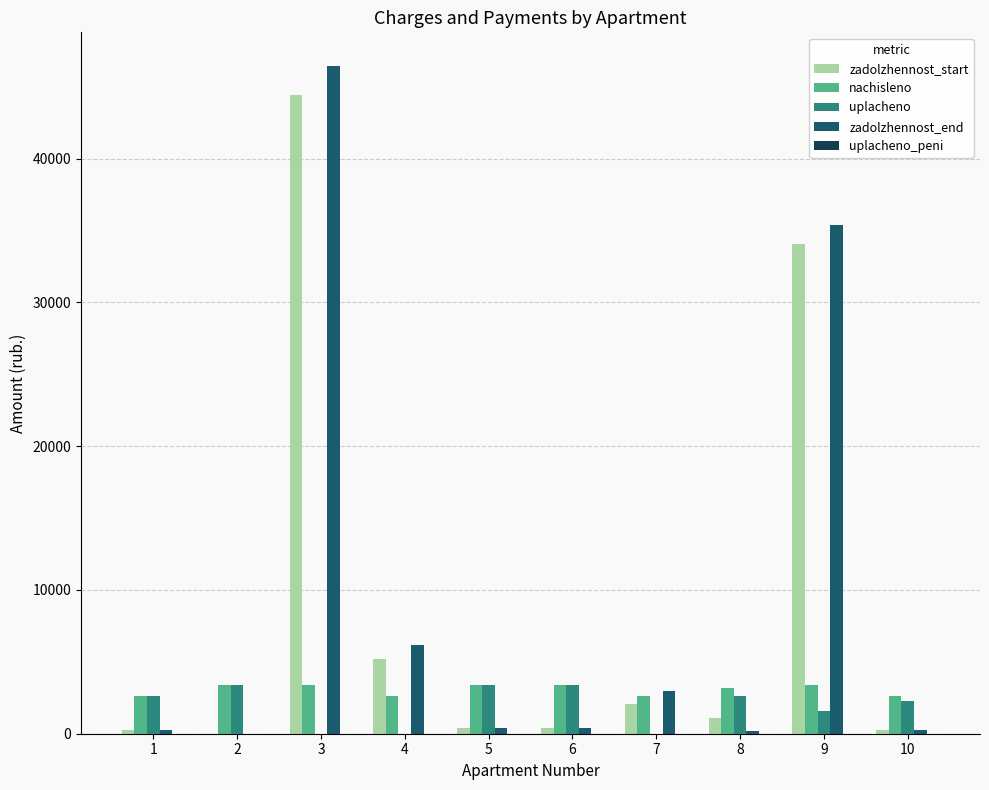

What is the total value across all series at 2?

6711.3